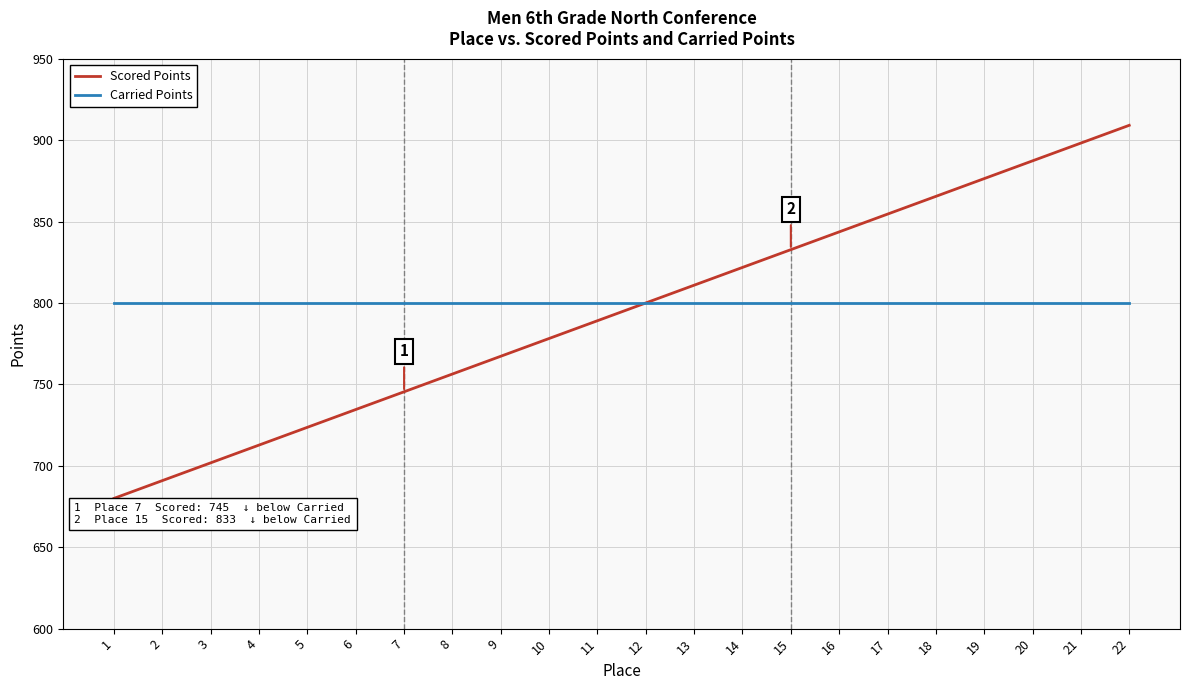

Which label corresponds to the largest value in the chart?

22